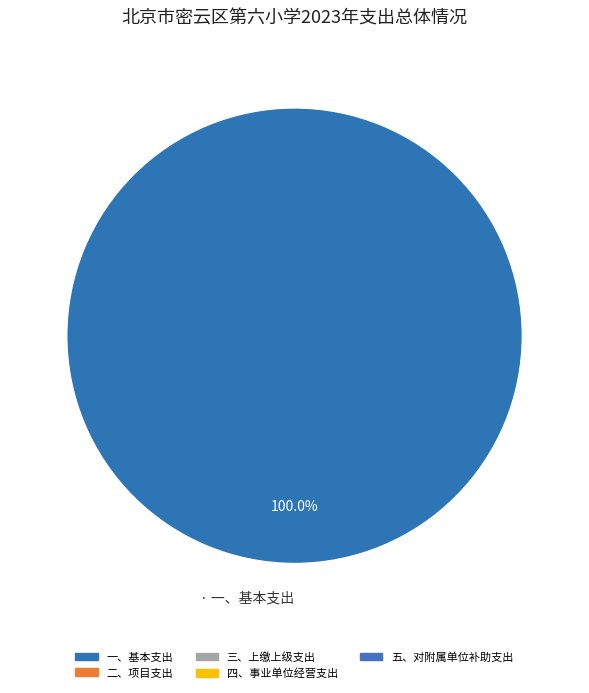

Is there a majority slice in this chart?

Yes